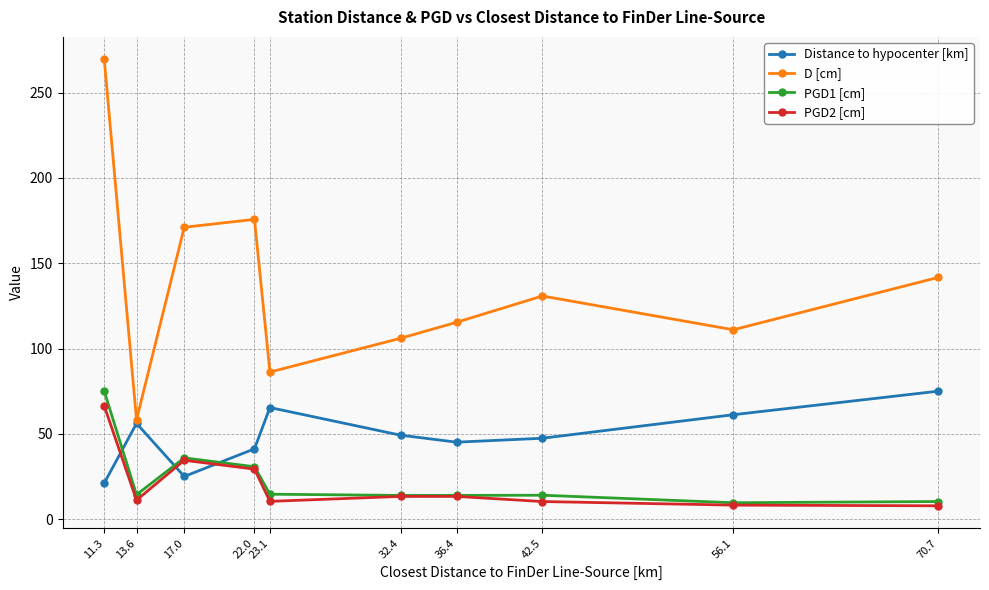

True or false: PGD1 [cm] has a value of 14.0 at 42.5.

True